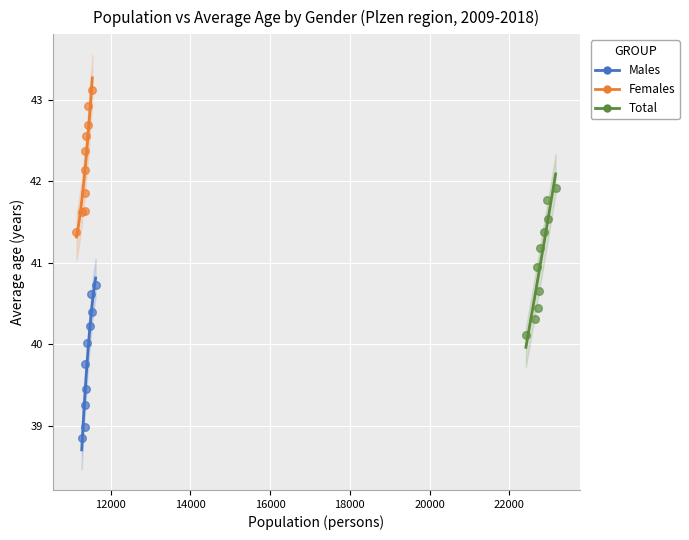

Which series contains the lowest Y value?

Males